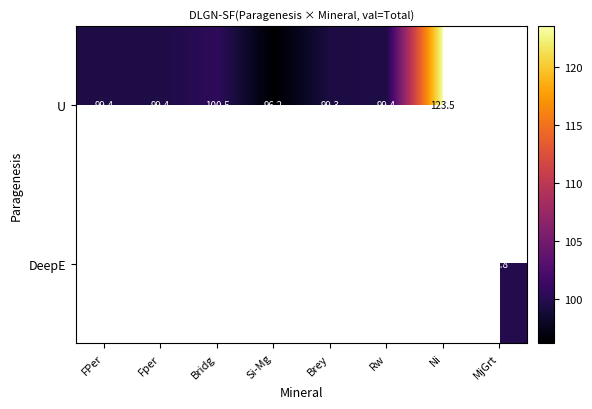

How many values in DeepE are above zero?

1